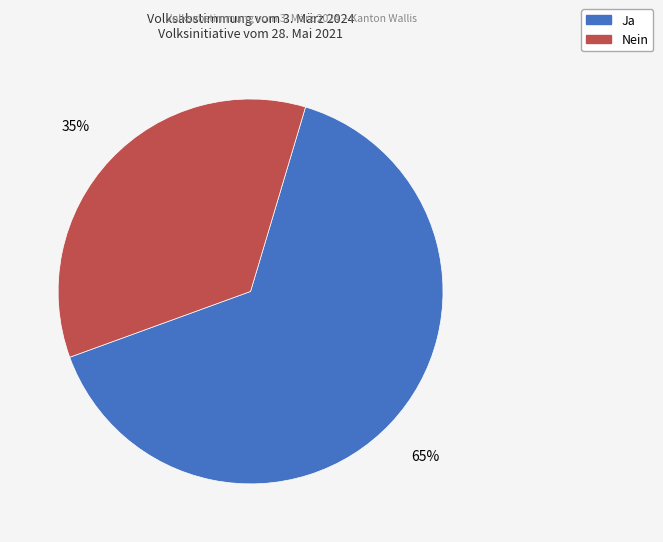

What is the ratio of the value at Nein to the value at Ja?

0.5